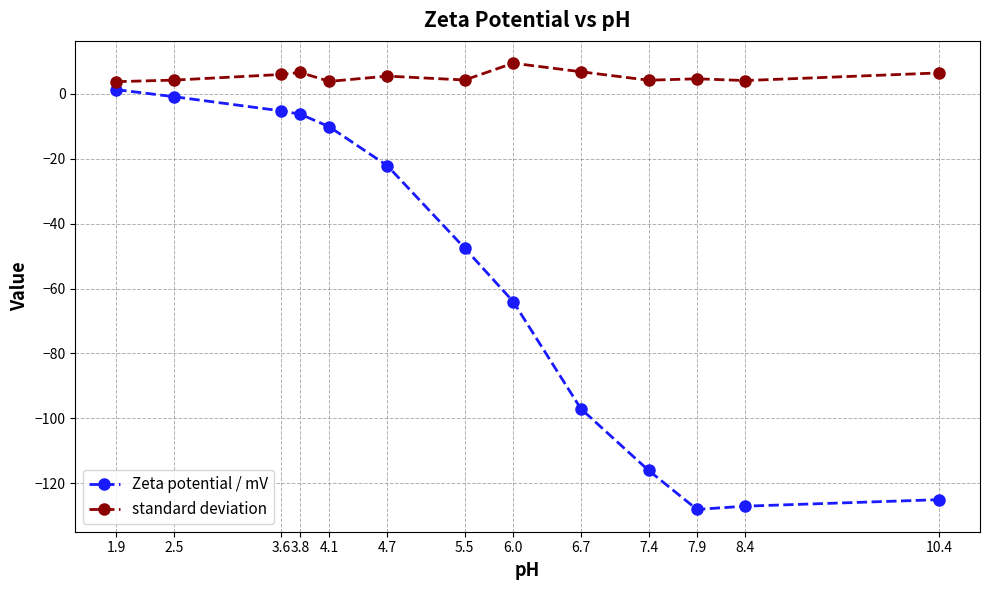

What is the average value of the Zeta potential / mV series?

-57.6